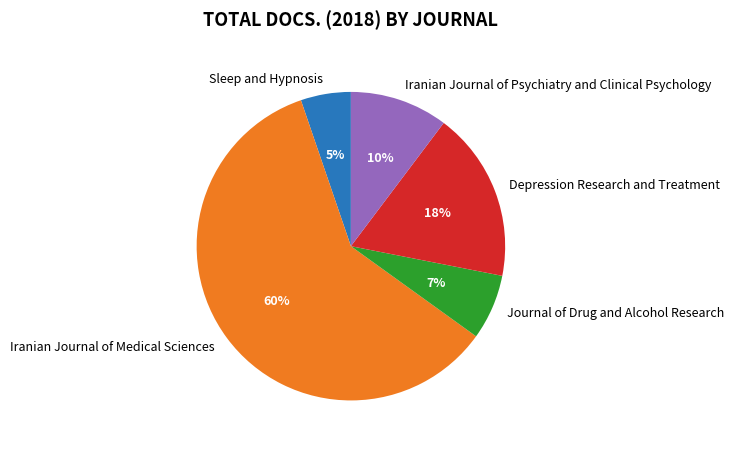

Which category has the biggest portion of the pie?

Iranian Journal of Medical Sciences